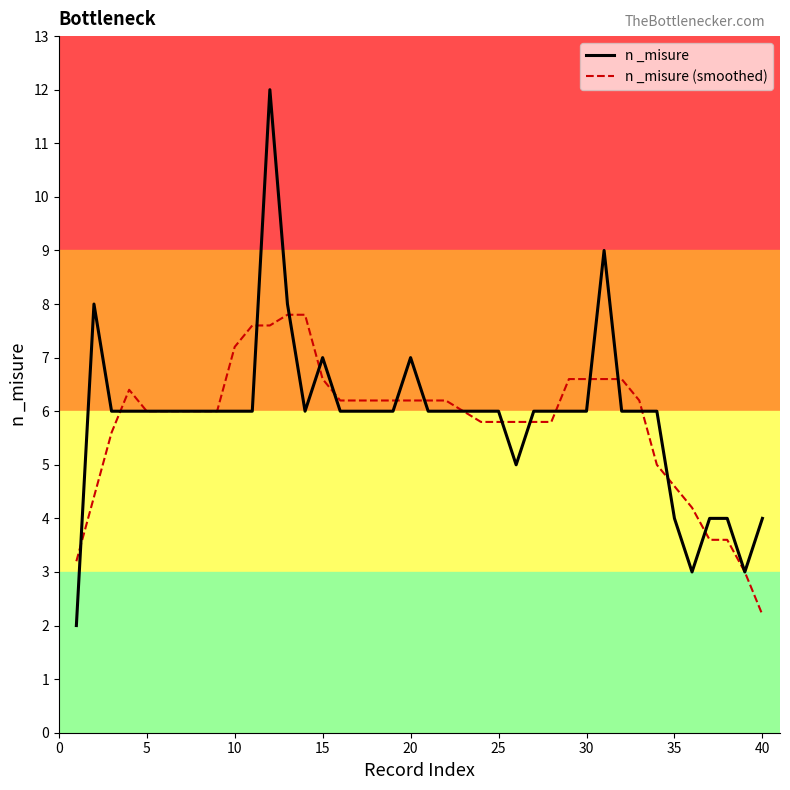

Rank the series by their maximum value, from lowest to highest.

n _misure (smoothed), n _misure